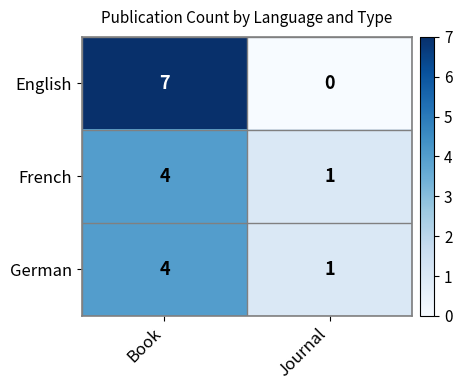

Where is French nearest to the value 2?

Journal